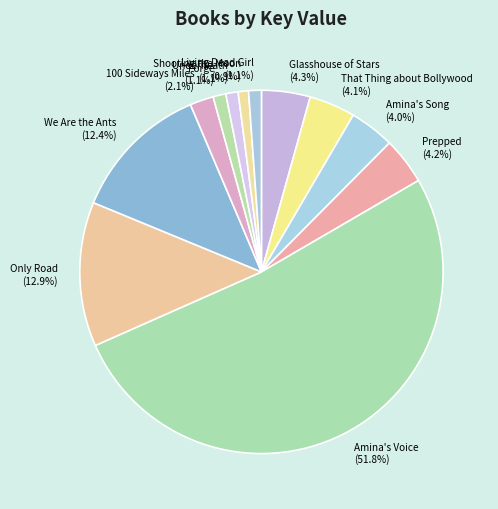

What percentage is NOT represented by Glasshouse of Stars?

95.7%